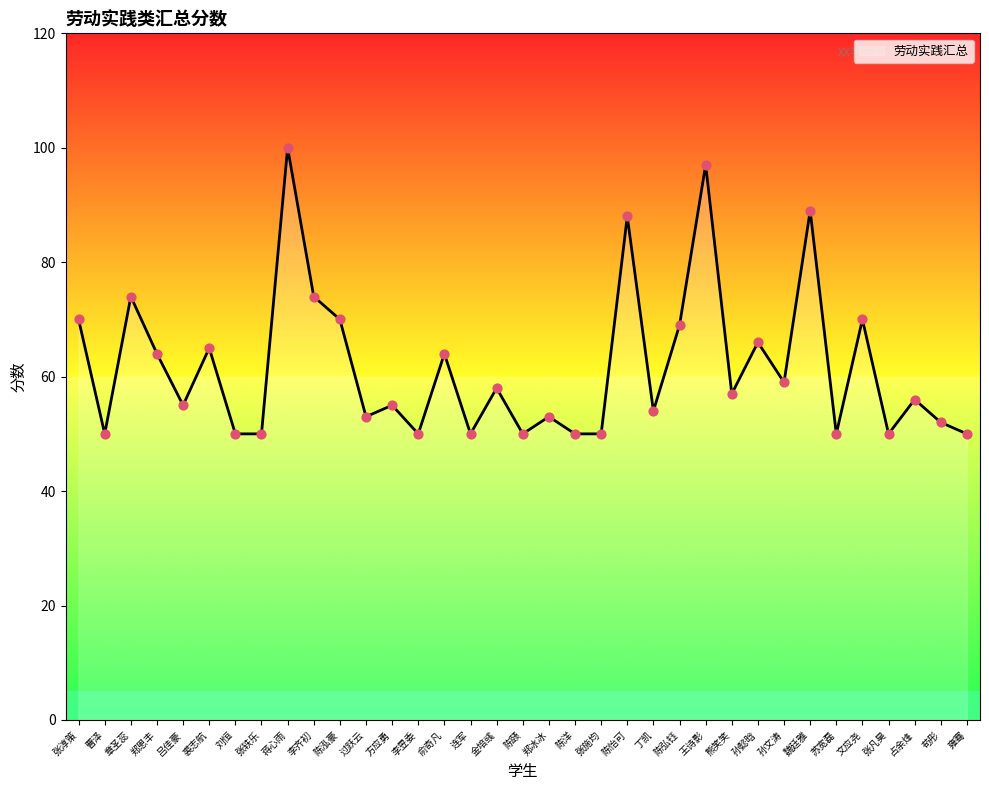

Which has a higher value, 占余烽 or 陈弘钰?

陈弘钰